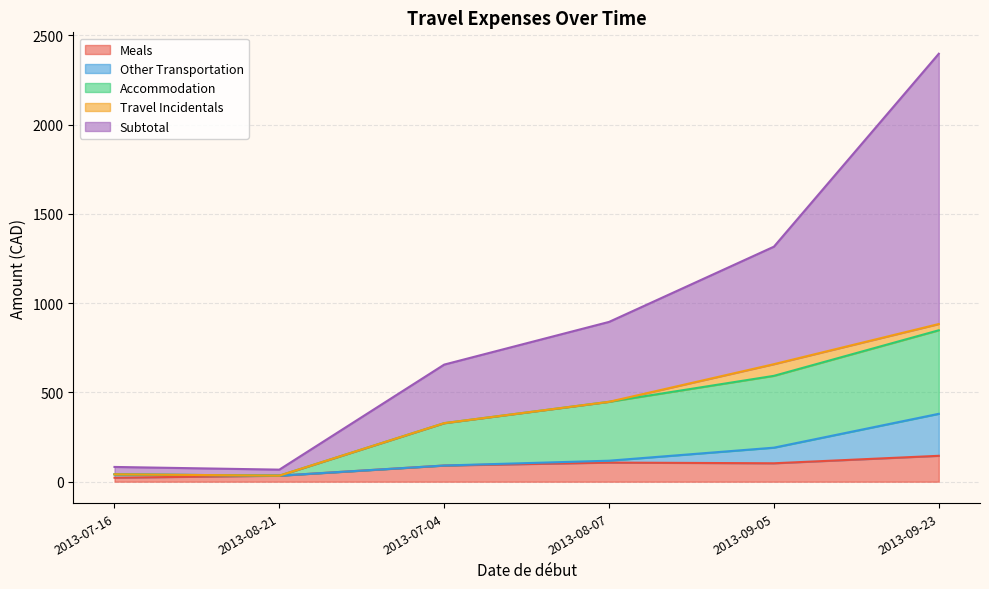

How many data points does each series have?

6